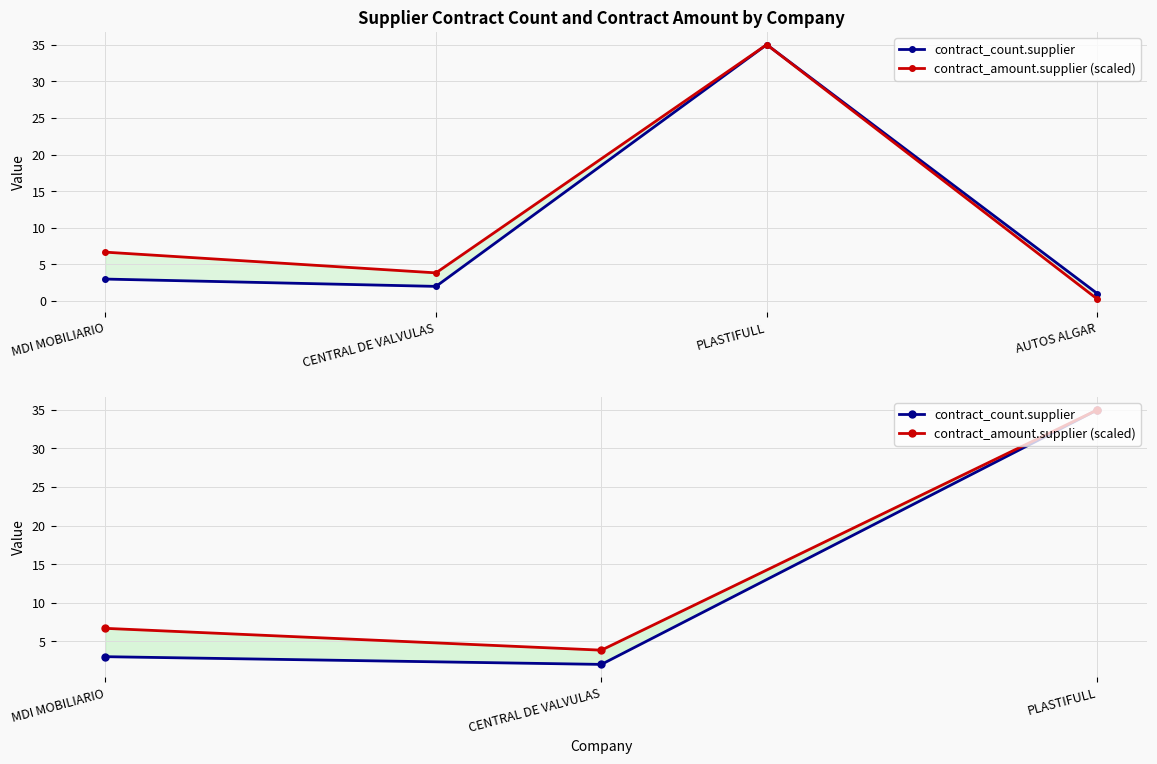

Between MDI MOBILIARIO and PLASTIFULL, which series saw the biggest shift?

contract_count.supplier